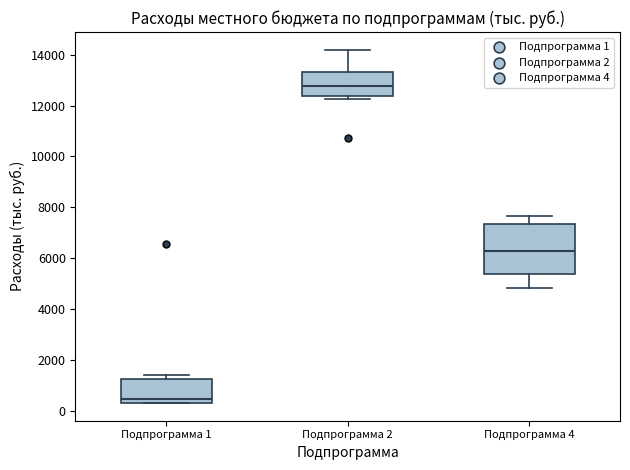

Reading left to right, transcribe this box plot: for each box, give where its median line is, the range the box spans, and where its two whiskers end, as read against the y-axis. The values are not printed on the chart, so give them approximately, as read against the axis.

Подпрограмма 1: median 400 (just above the box's lower edge), box 400 to 1200, whiskers 400 to 1400
Подпрограмма 2: median 12800, box 12400 to 13400, whiskers 12200 to 14200
Подпрограмма 4: median 6200, box 5400 to 7400, whiskers 4800 to 7600